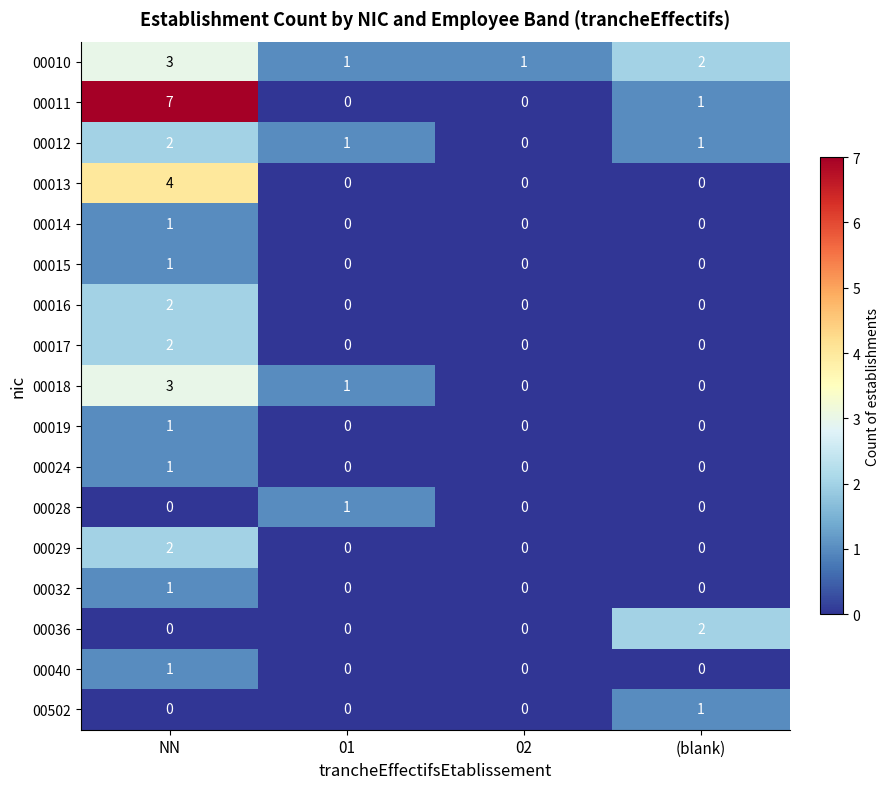

What is the greatest value displayed?

7